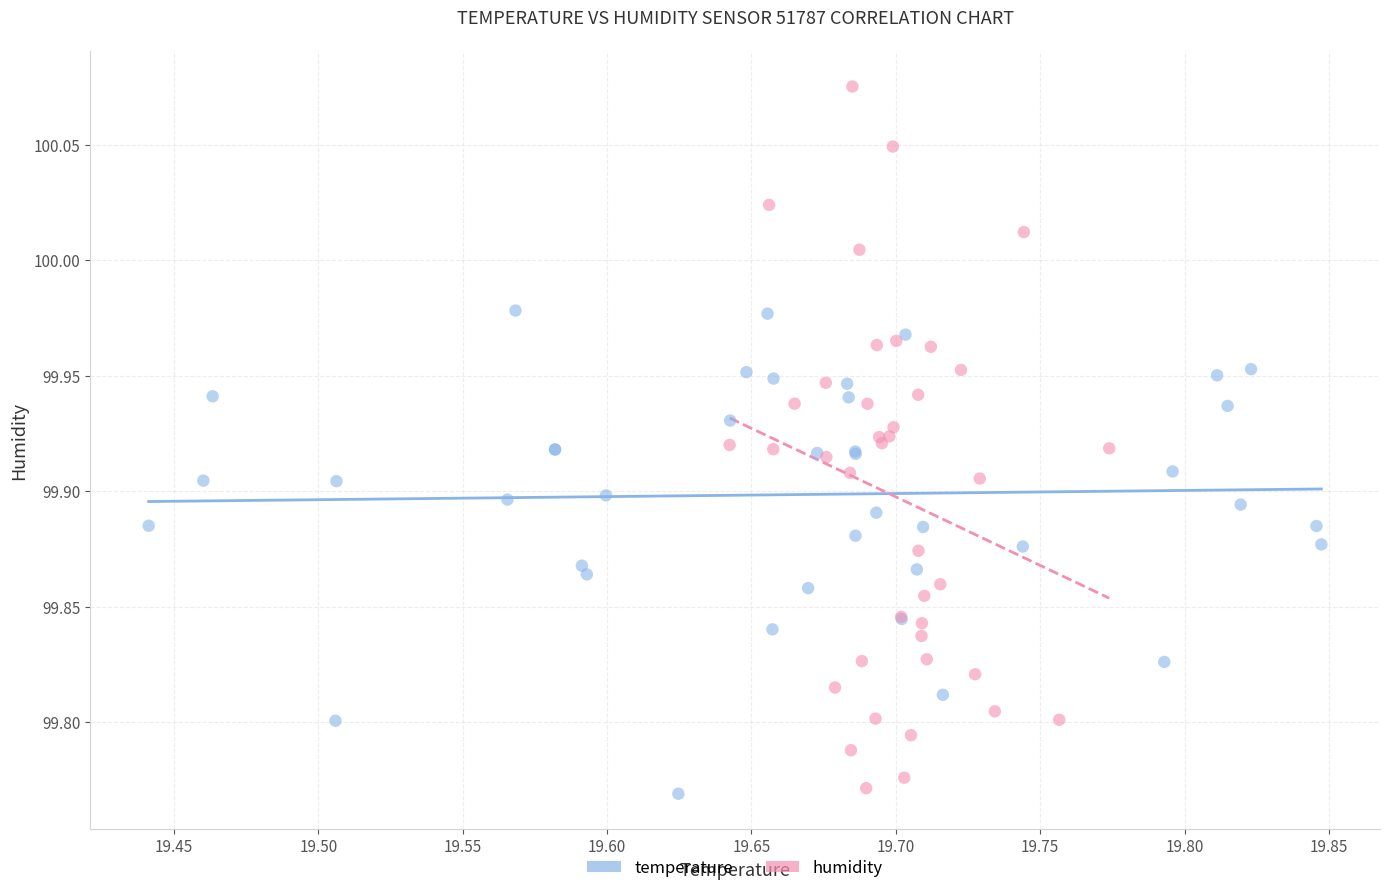

Which series reaches the maximum Y coordinate?

humidity